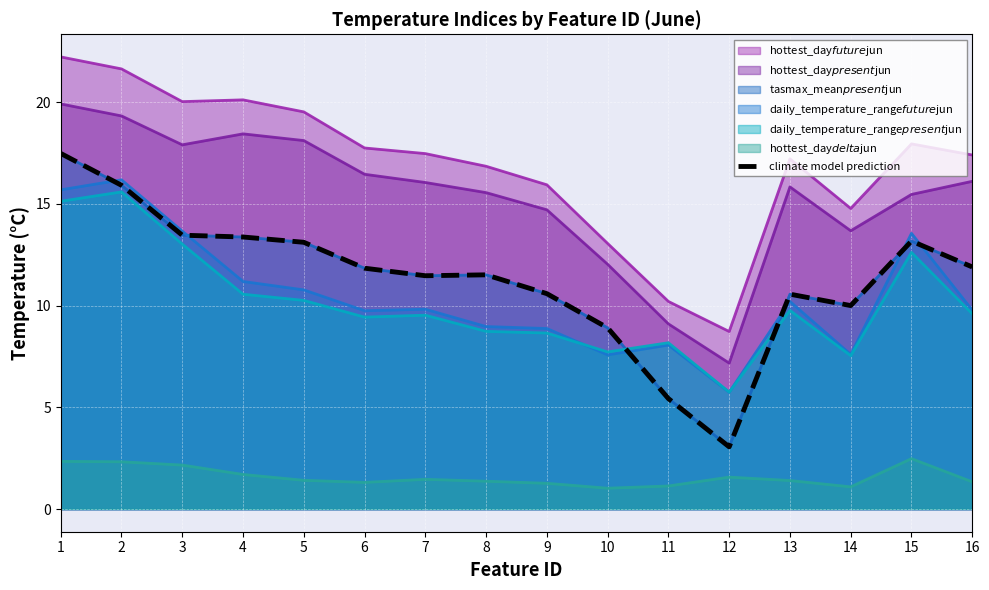

Reading left to right, extract all data points from this chart.

17.5	15.9	13.5	13.4	13.1	11.8	11.5	11.5	10.6	8.9	5.4	3.1	10.6	10.0	13.2	11.9